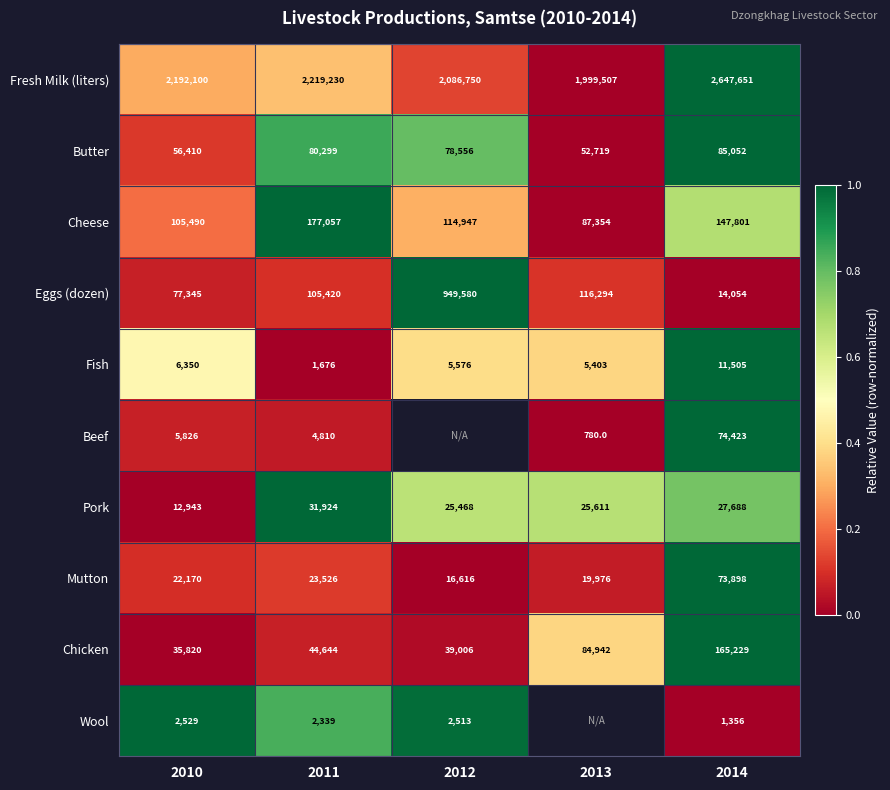

Is the value of Cheese at 2012 greater than the value of Chicken at 2011?

Yes